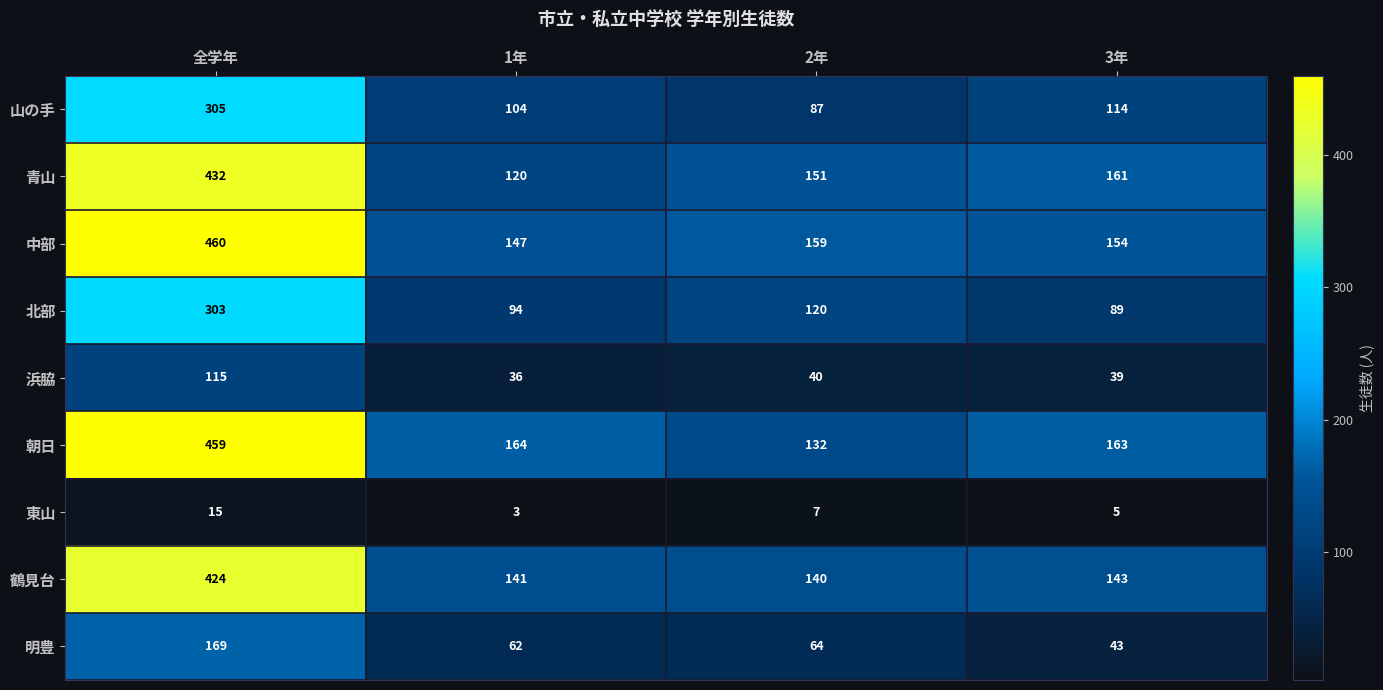

How many distinct data groups are displayed?

9